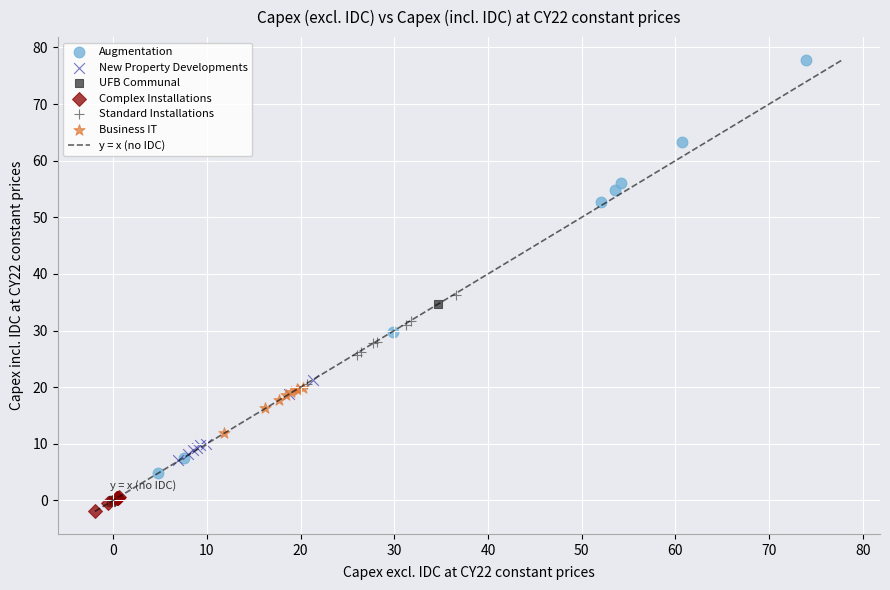

Which series has the largest Y range (max minus min)?

Augmentation